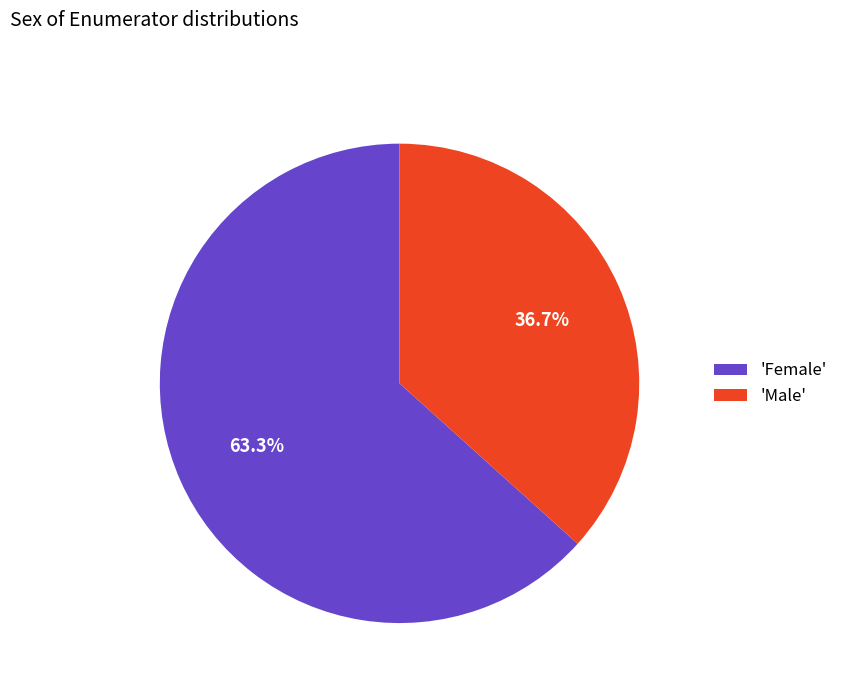

Which slice represents more than half of the pie?

'Female'